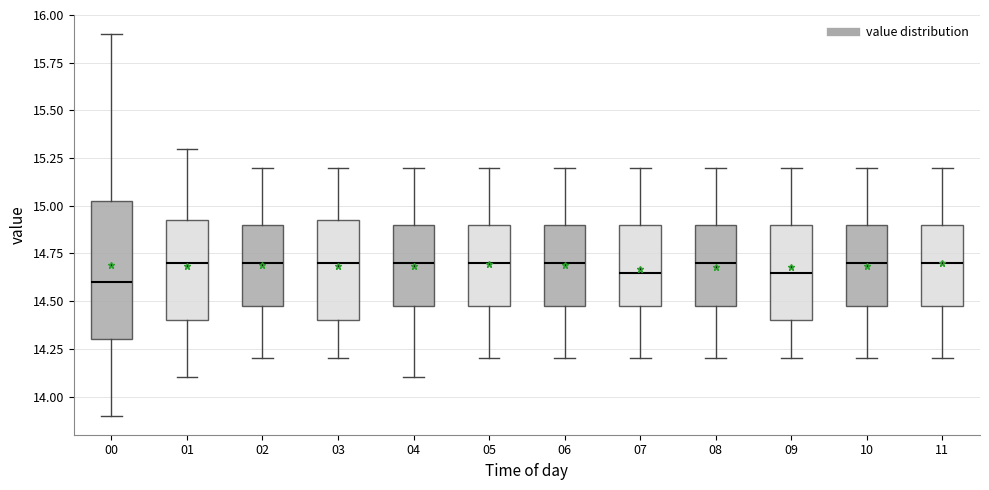

Reading left to right, transcribe this box plot: for each box, give where its median line is, the range the box spans, and where its two whiskers end, as read against the y-axis. The values are not printed on the chart, so give them approximately, as read against the axis.

00: median 14.60, box 14.30 to 15.05, whiskers 13.90 to 15.90
01: median 14.70, box 14.40 to 14.95, whiskers 14.10 to 15.30
02: median 14.70, box 14.50 to 14.90, whiskers 14.20 to 15.20
03: median 14.70, box 14.40 to 14.95, whiskers 14.20 to 15.20
04: median 14.70, box 14.50 to 14.90, whiskers 14.10 to 15.20
05: median 14.70, box 14.50 to 14.90, whiskers 14.20 to 15.20
06: median 14.70, box 14.50 to 14.90, whiskers 14.20 to 15.20
07: median 14.65, box 14.50 to 14.90, whiskers 14.20 to 15.20
08: median 14.70, box 14.50 to 14.90, whiskers 14.20 to 15.20
09: median 14.65, box 14.40 to 14.90, whiskers 14.20 to 15.20
10: median 14.70, box 14.50 to 14.90, whiskers 14.20 to 15.20
11: median 14.70, box 14.50 to 14.90, whiskers 14.20 to 15.20